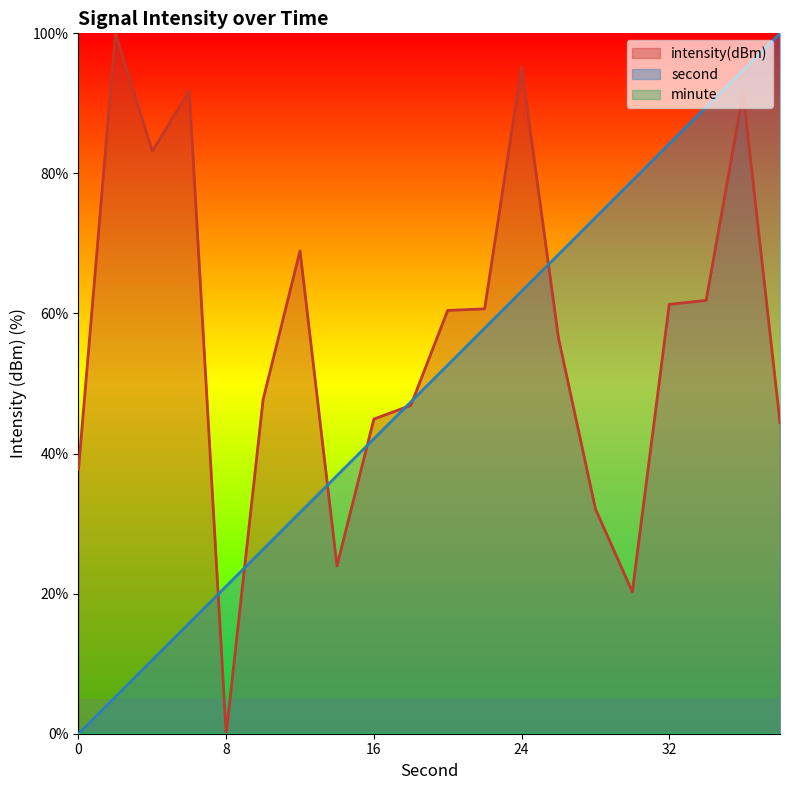

Is the value of intensity at 38 greater than the value of second at 32?

No